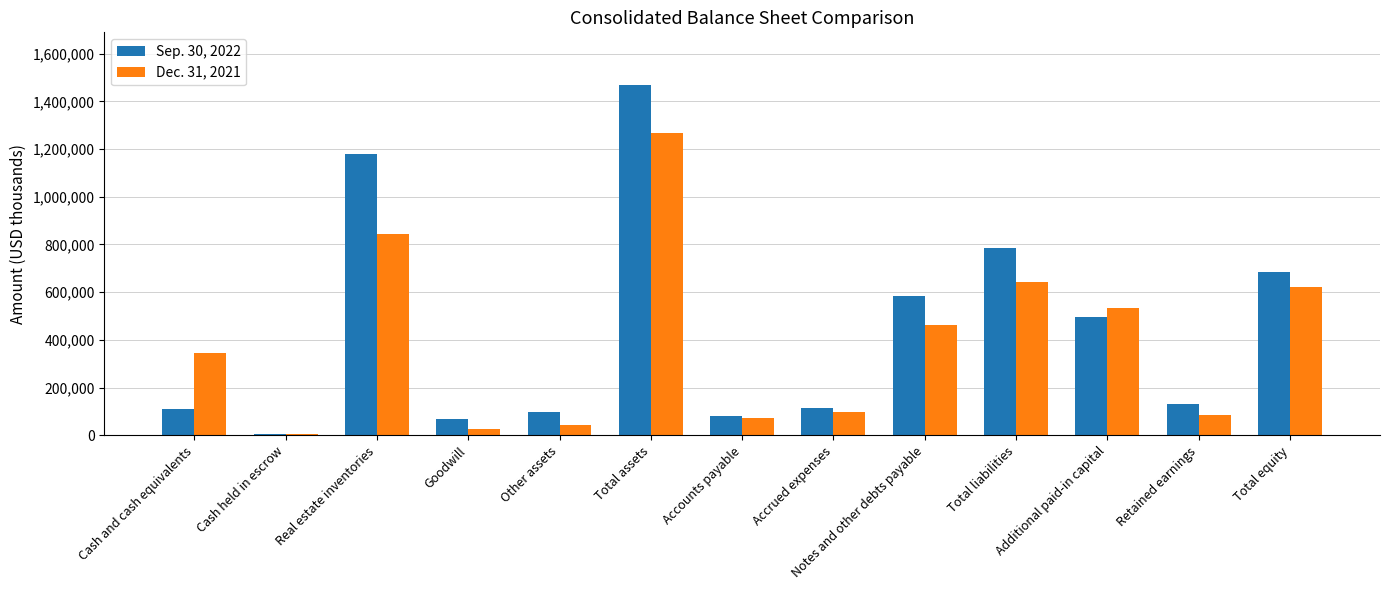

At which category is the sum across all series the highest?

Total assets